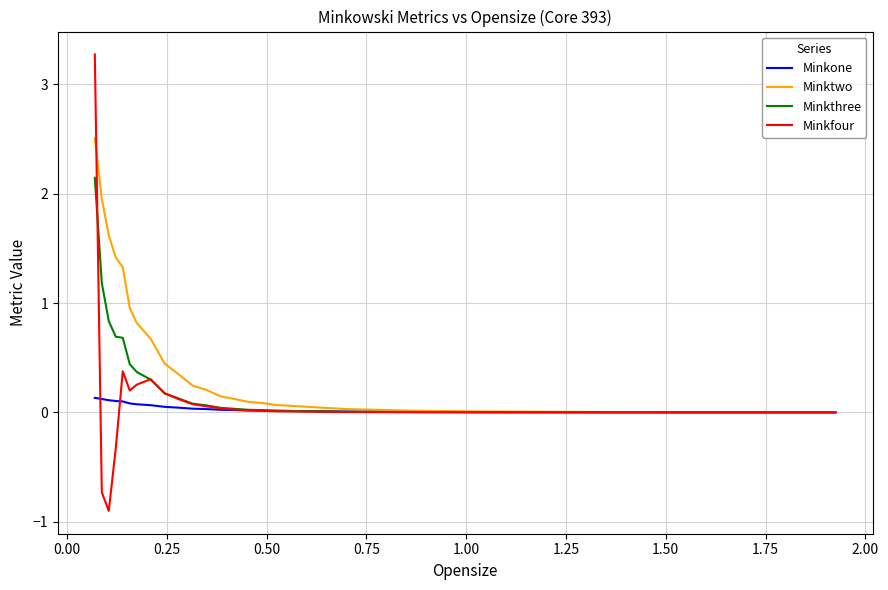

List the series in order of their peak value, lowest first.

Minkone, Minkthree, Minktwo, Minkfour